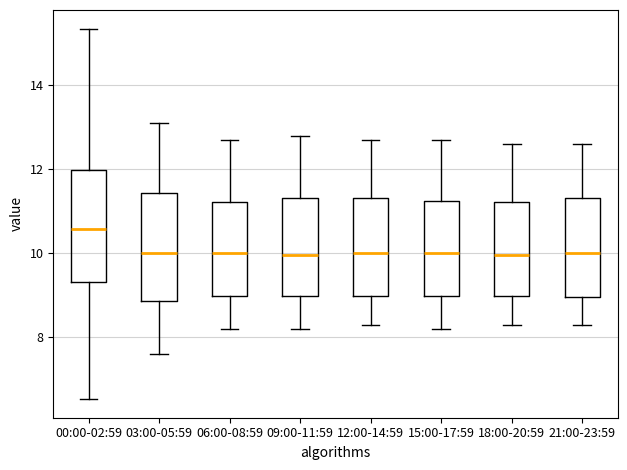

Reading left to right, transcribe this box plot: for each box, give where its median line is, the range the box spans, and where its two whiskers end, as read against the y-axis. The values are not printed on the chart, so give them approximately, as read against the axis.

00:00-02:59: median 10.6, box 9.4 to 12.0, whiskers 6.6 to 15.4
03:00-05:59: median 10.0, box 8.8 to 11.4, whiskers 7.6 to 13.2
06:00-08:59: median 10.0, box 9.0 to 11.2, whiskers 8.2 to 12.8
09:00-11:59: median 10.0, box 9.0 to 11.4, whiskers 8.2 to 12.8
12:00-14:59: median 10.0, box 9.0 to 11.4, whiskers 8.4 to 12.8
15:00-17:59: median 10.0, box 9.0 to 11.2, whiskers 8.2 to 12.8
18:00-20:59: median 10.0, box 9.0 to 11.2, whiskers 8.4 to 12.6
21:00-23:59: median 10.0, box 9.0 to 11.4, whiskers 8.4 to 12.6